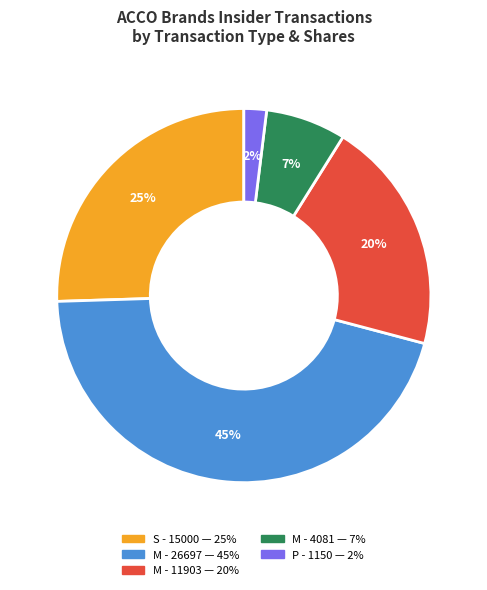

To the nearest percent, what is the difference between the largest and smallest slice percentages?

43%